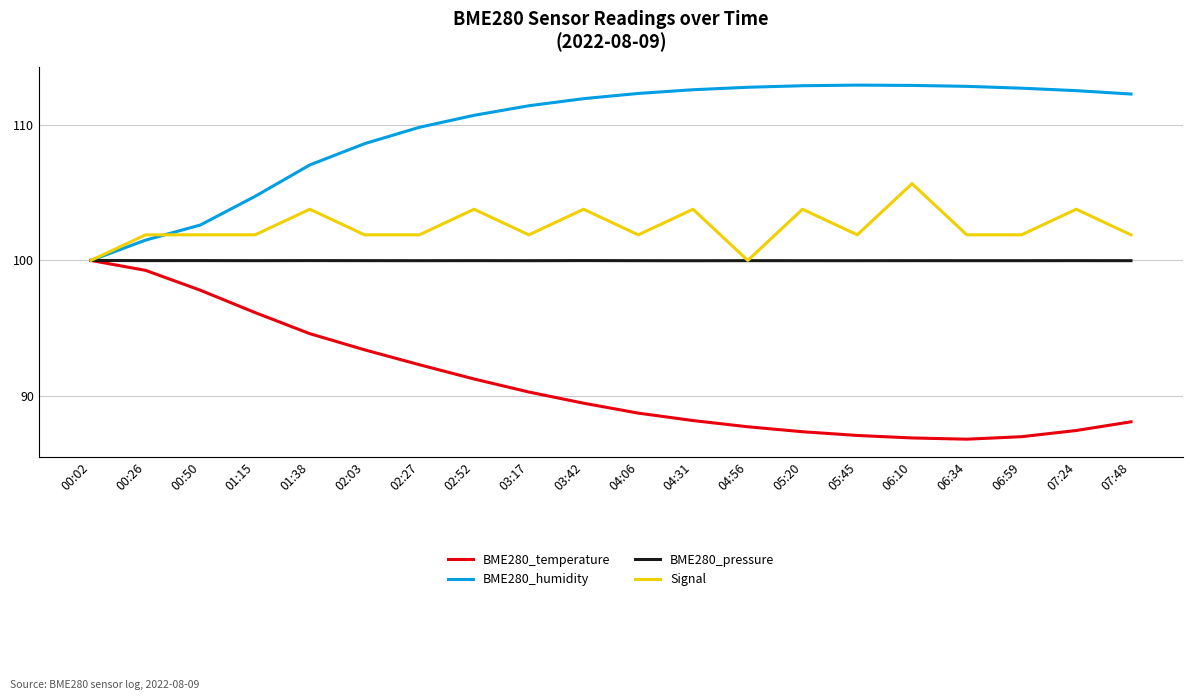

The value of BME280_humidity at 02:03 is 108.6. True or false?

True